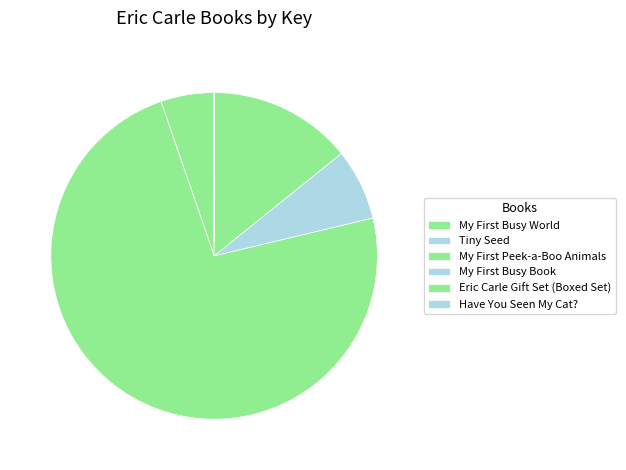

Does Have You Seen My Cat? represent more than half of the total?

No